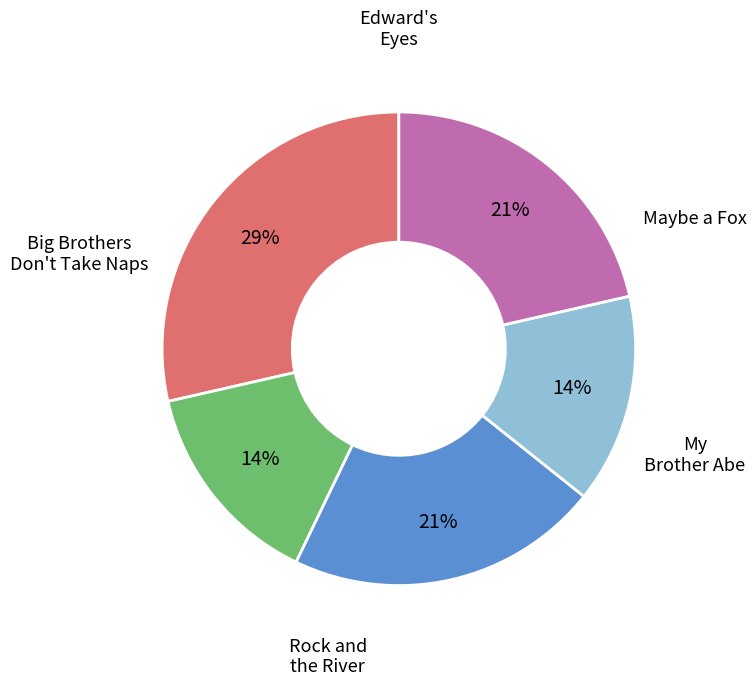

To the nearest percent, what is the average slice percentage?

20%